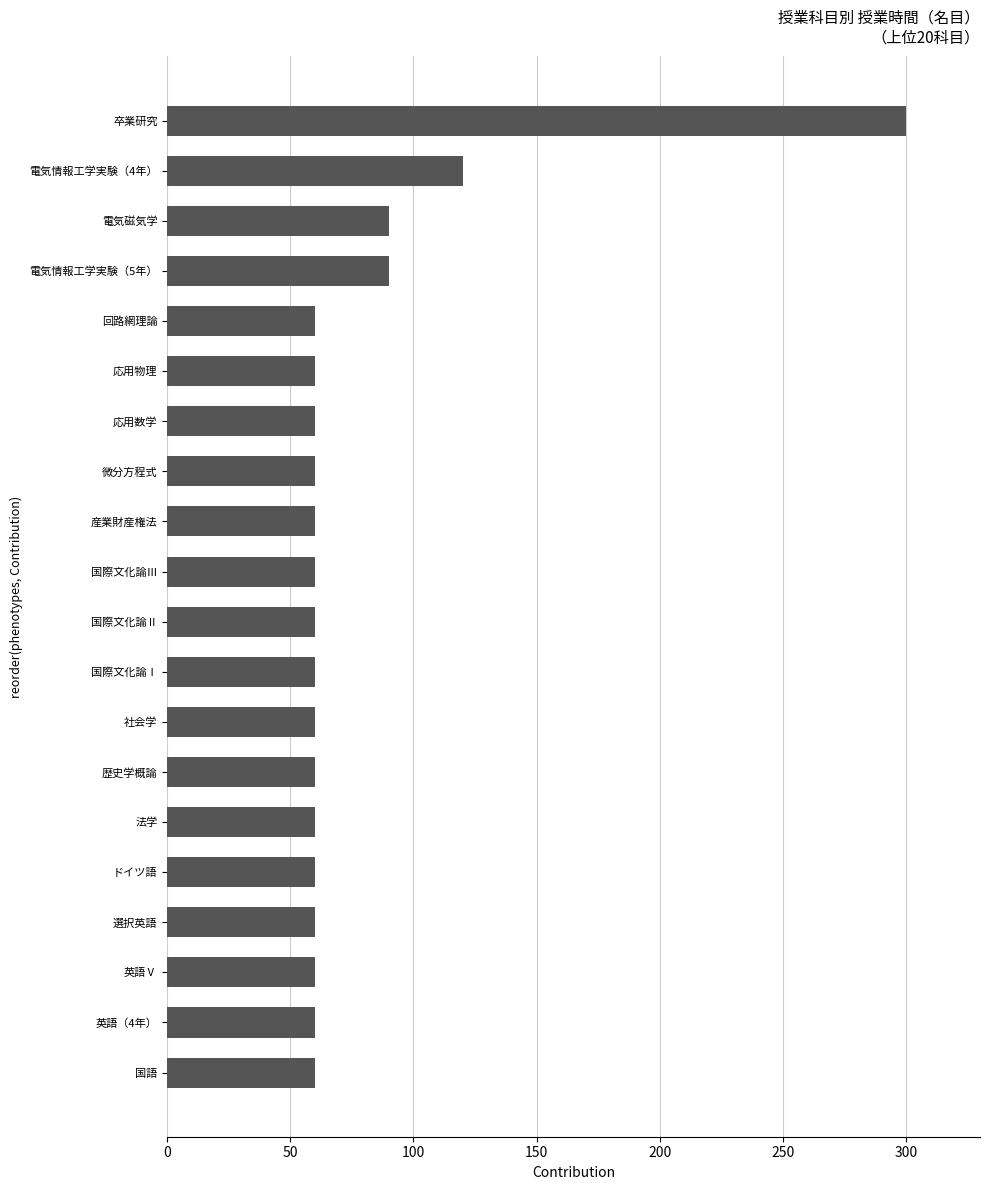

The chart shows a value of 60 at 回路網理論. True or false?

True